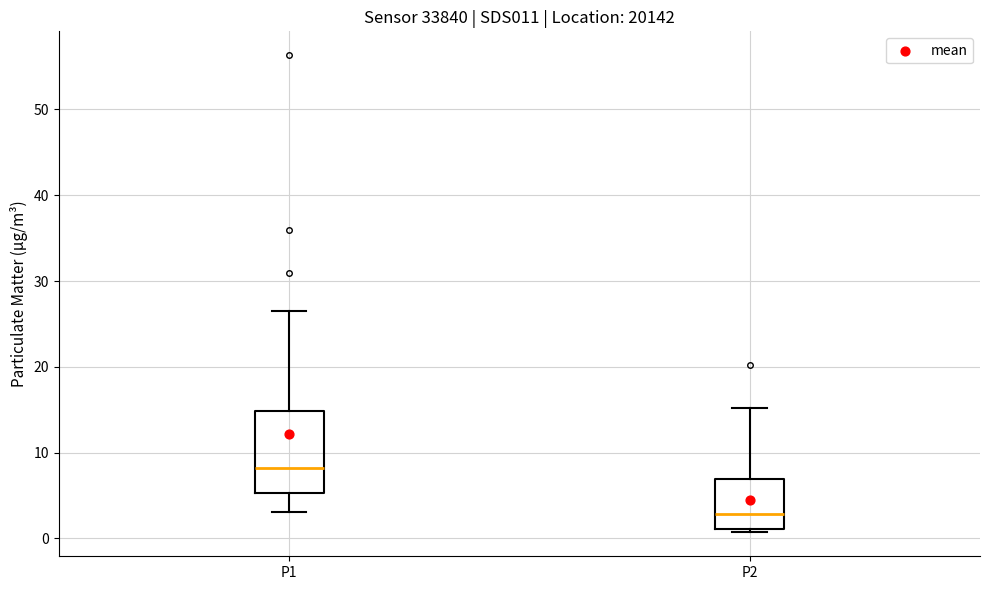

Which box is the tallest, from its lower edge to its upper edge?

P1